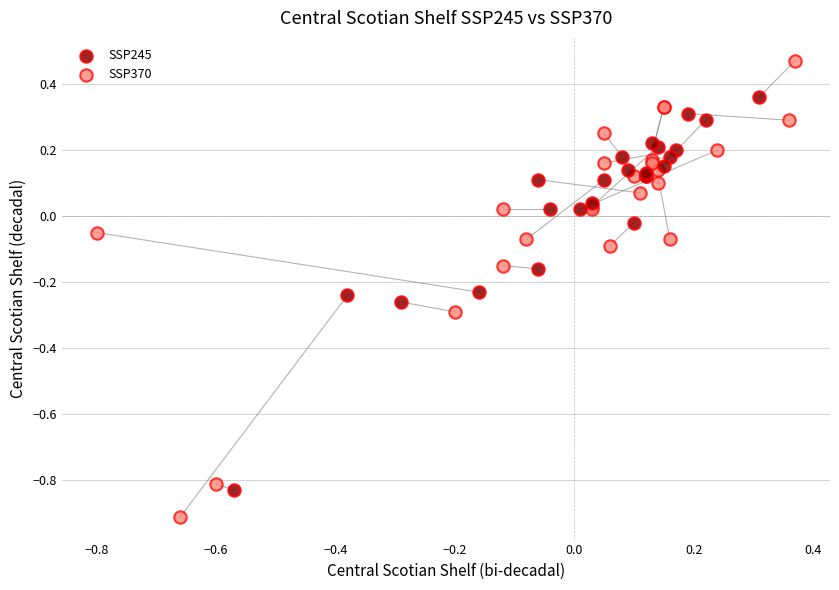

Which series reaches the maximum Y coordinate?

SSP370